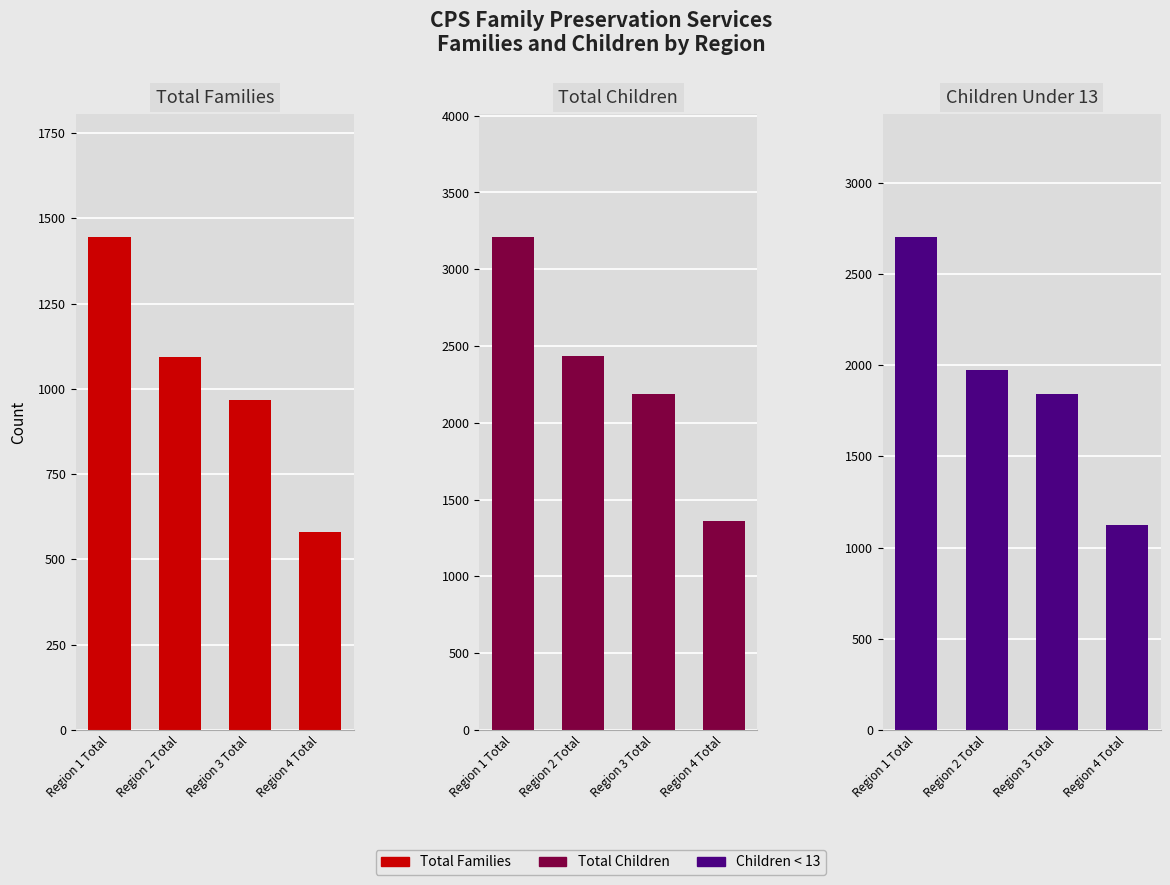

Reading left to right, what are all the values shown in this chart?

Total Families: 1445	1095	967	580
Total Children: 3209	2433	2190	1360
Children < 13: 2702	1973	1843	1125